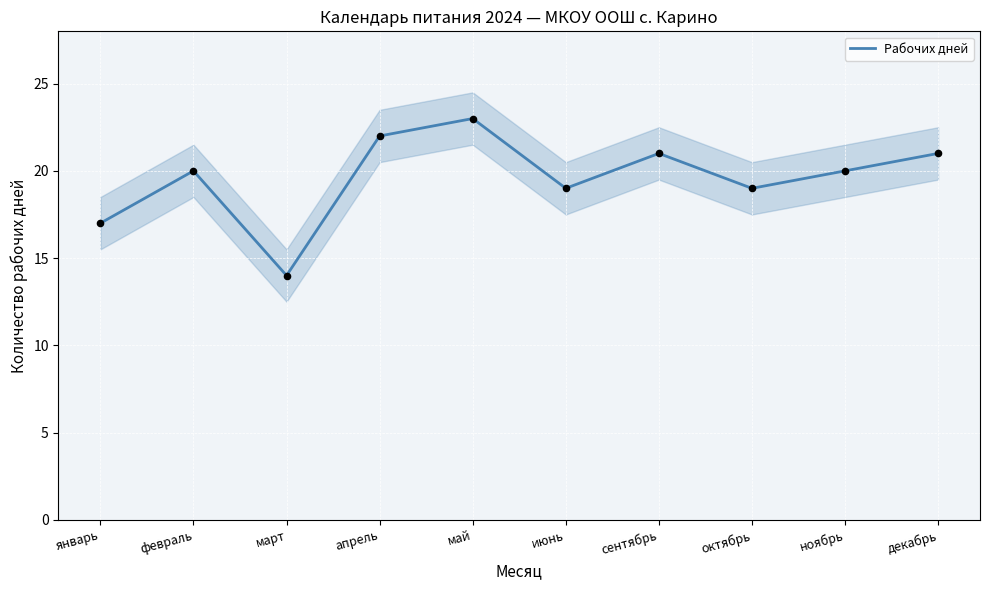

Which has a higher value, апрель or май?

май